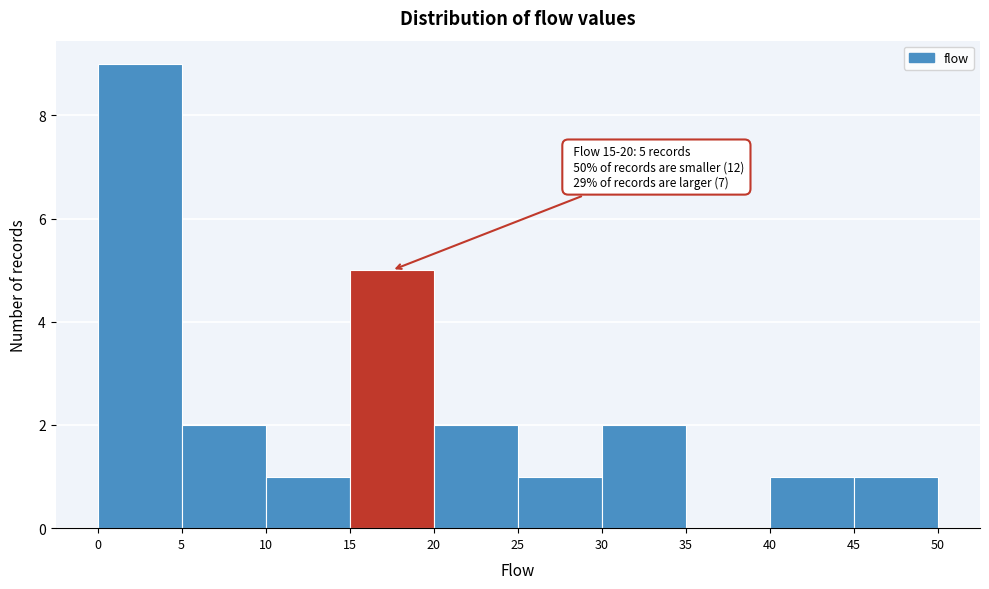

Over which range of the x-axis is the bar tallest?

0 to 5